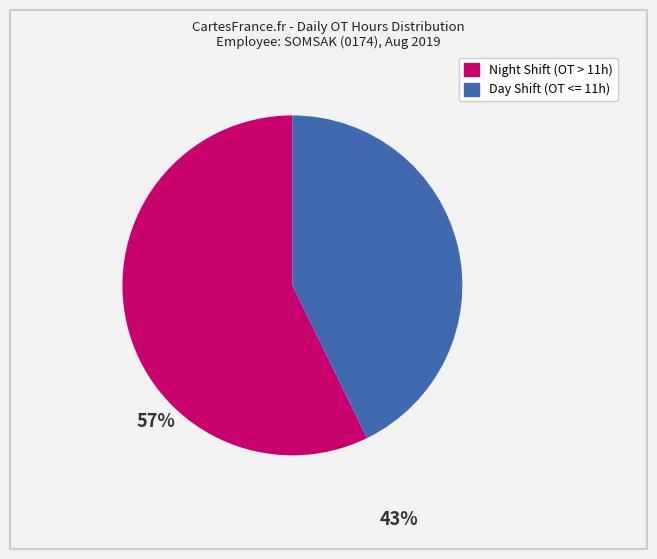

How many segments does this pie chart have?

2